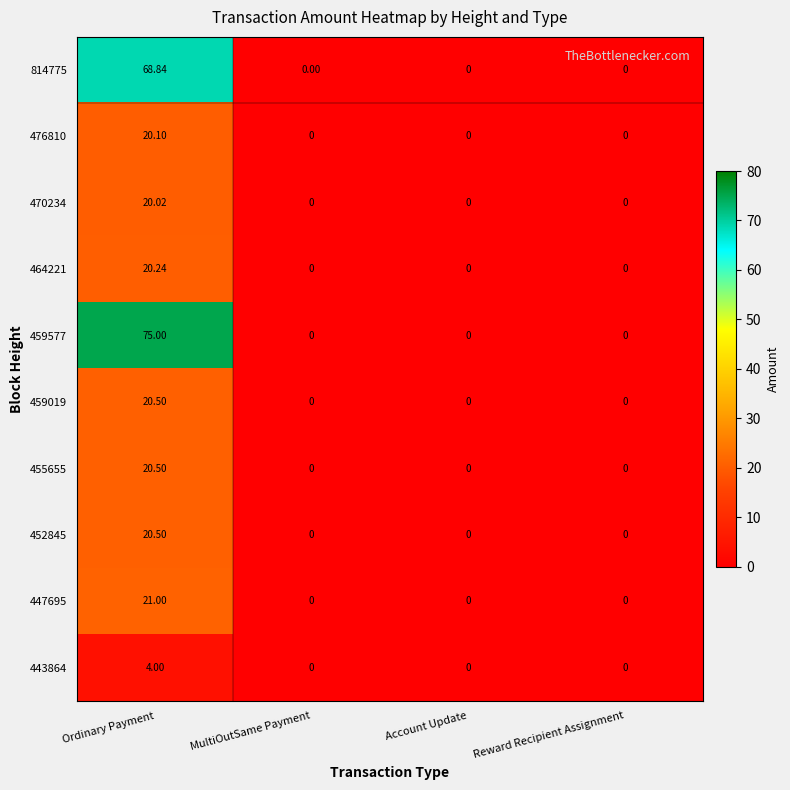

At which category does the chart reach its peak across all series?

Ordinary Payment